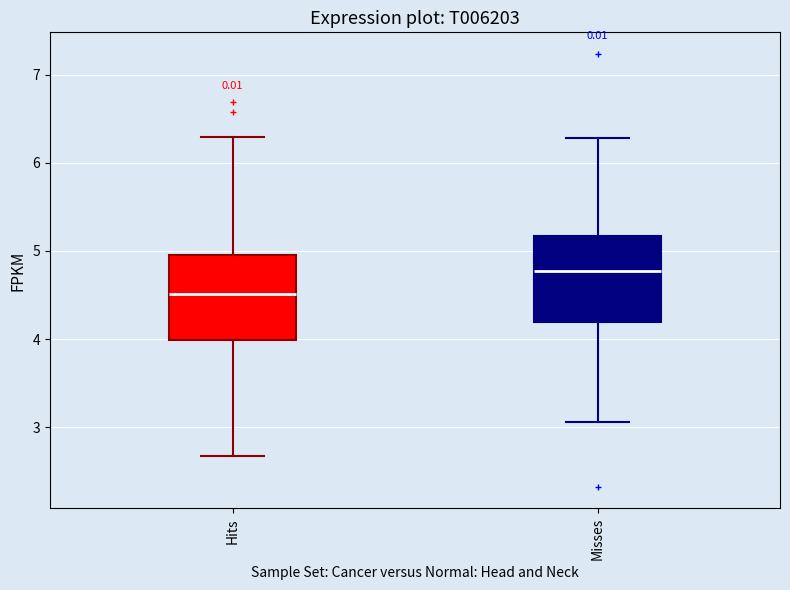

Reading left to right, read every box against the y-axis: the position of its median line, the range the box covers, and the ends of its whiskers. The values are not printed on the chart, so give them approximately, as read against the axis.

Hits: median 4.5, box 4.0 to 5.0, whiskers 2.7 to 6.3
Misses: median 4.8, box 4.2 to 5.2, whiskers 3.1 to 6.3